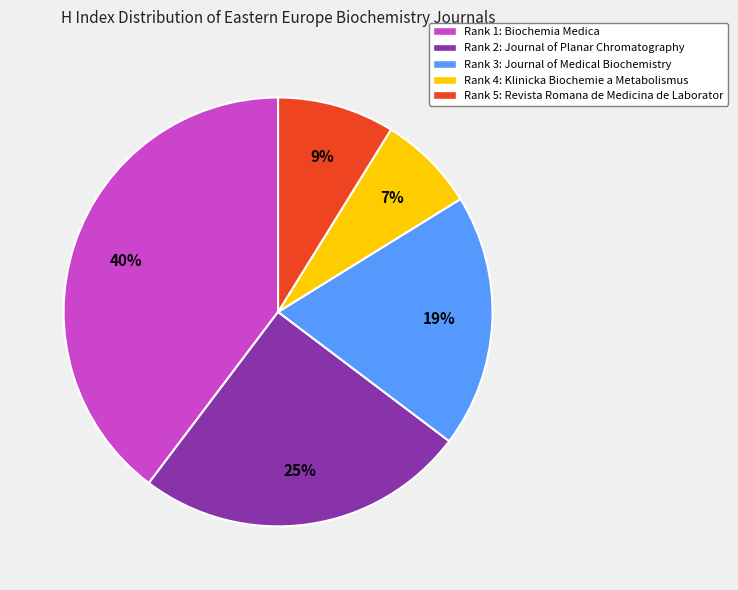

The Rank 2: Journal of Planar Chromatography slice represents 25% of the pie. True or false?

True